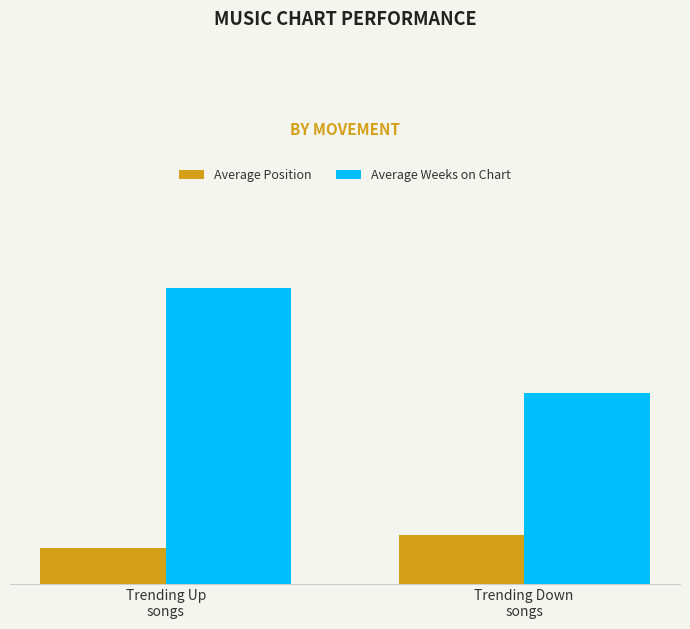

Does the chart contain any negative values?

No